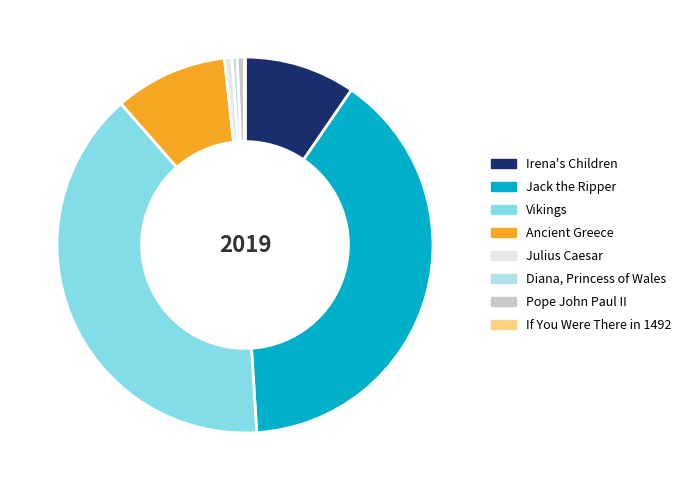

Does Irena's Children account for over 50% of the chart?

No